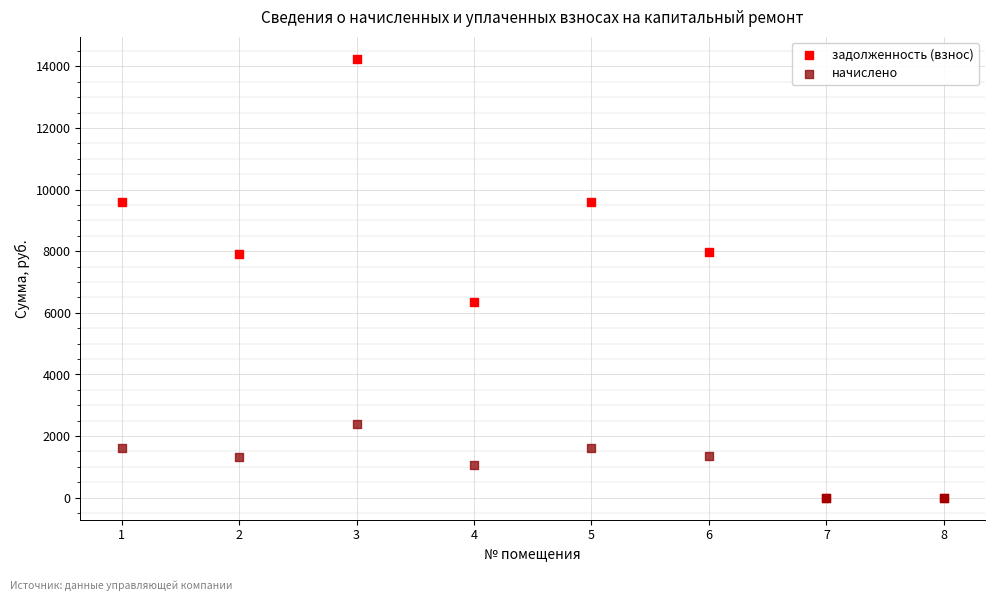

Which series contains the highest Y value?

задолженность (взнос)